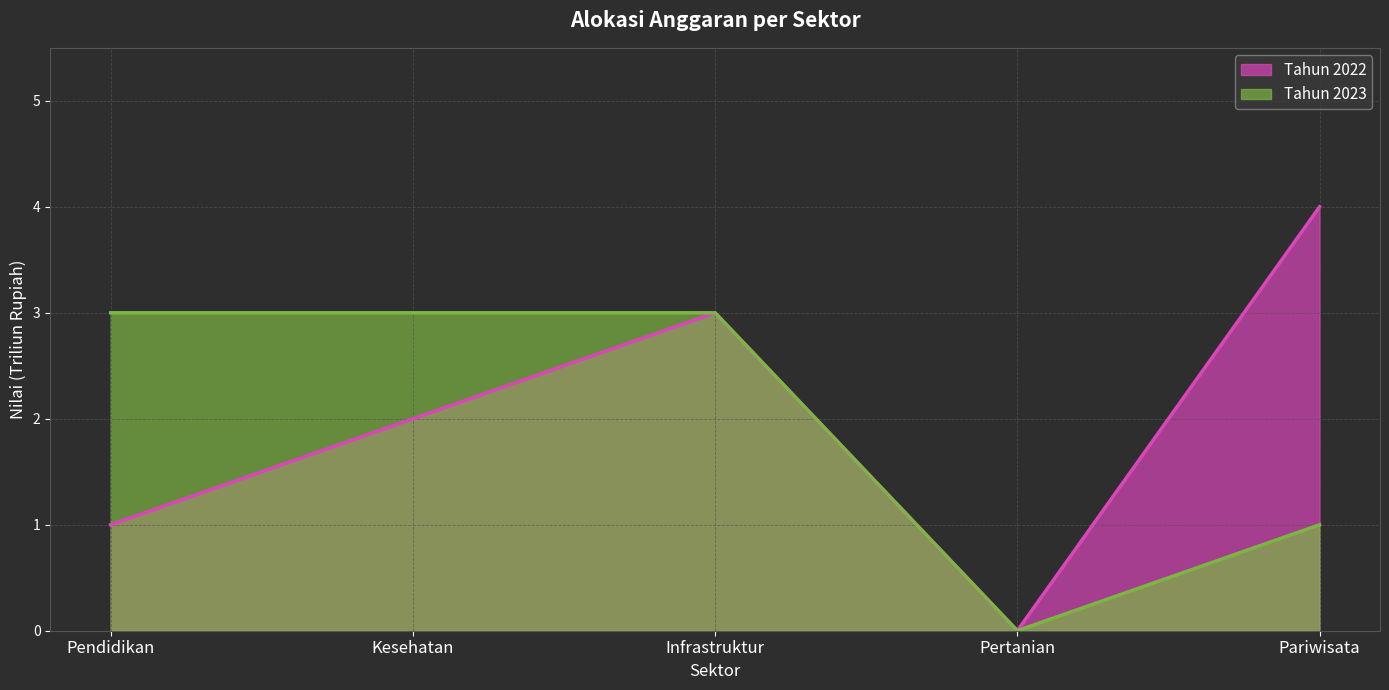

Which series has the largest range (max minus min)?

Tahun 2022